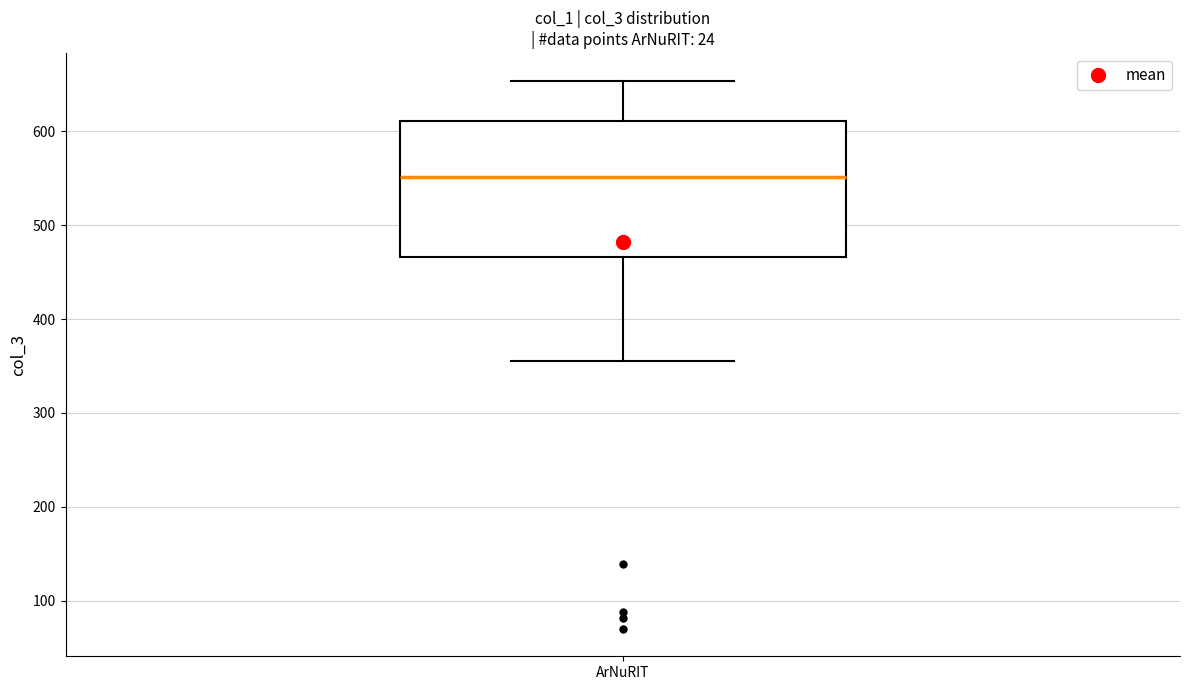

Where does the median line of the box for ArNuRIT sit on the y-axis? The values are not printed on the chart, so give them approximately, as read against the axis.

550